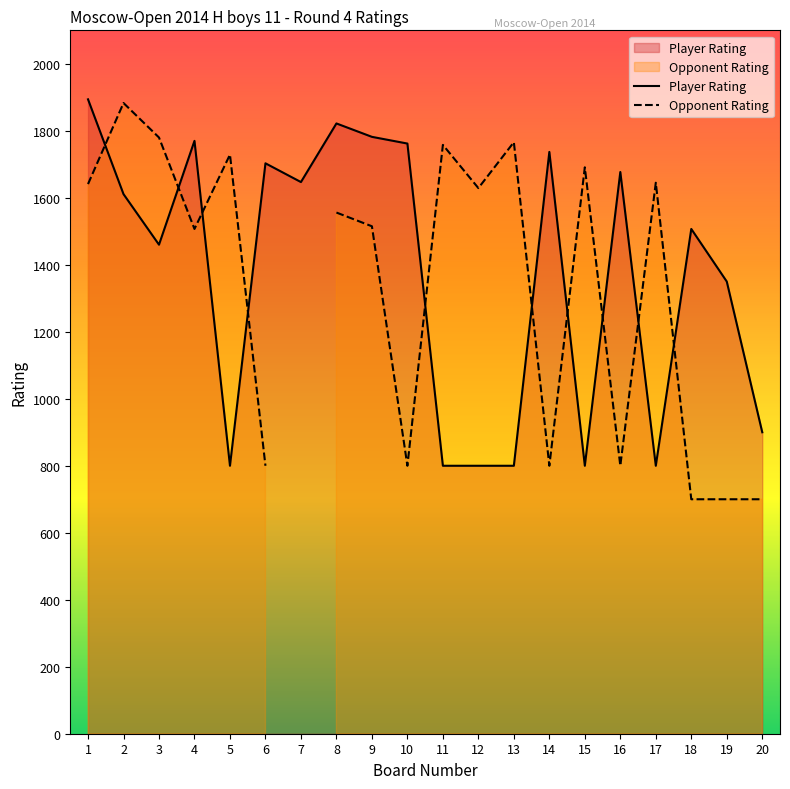

What is the difference between the maximum and minimum values in the Opponent Rating series?

1183.0